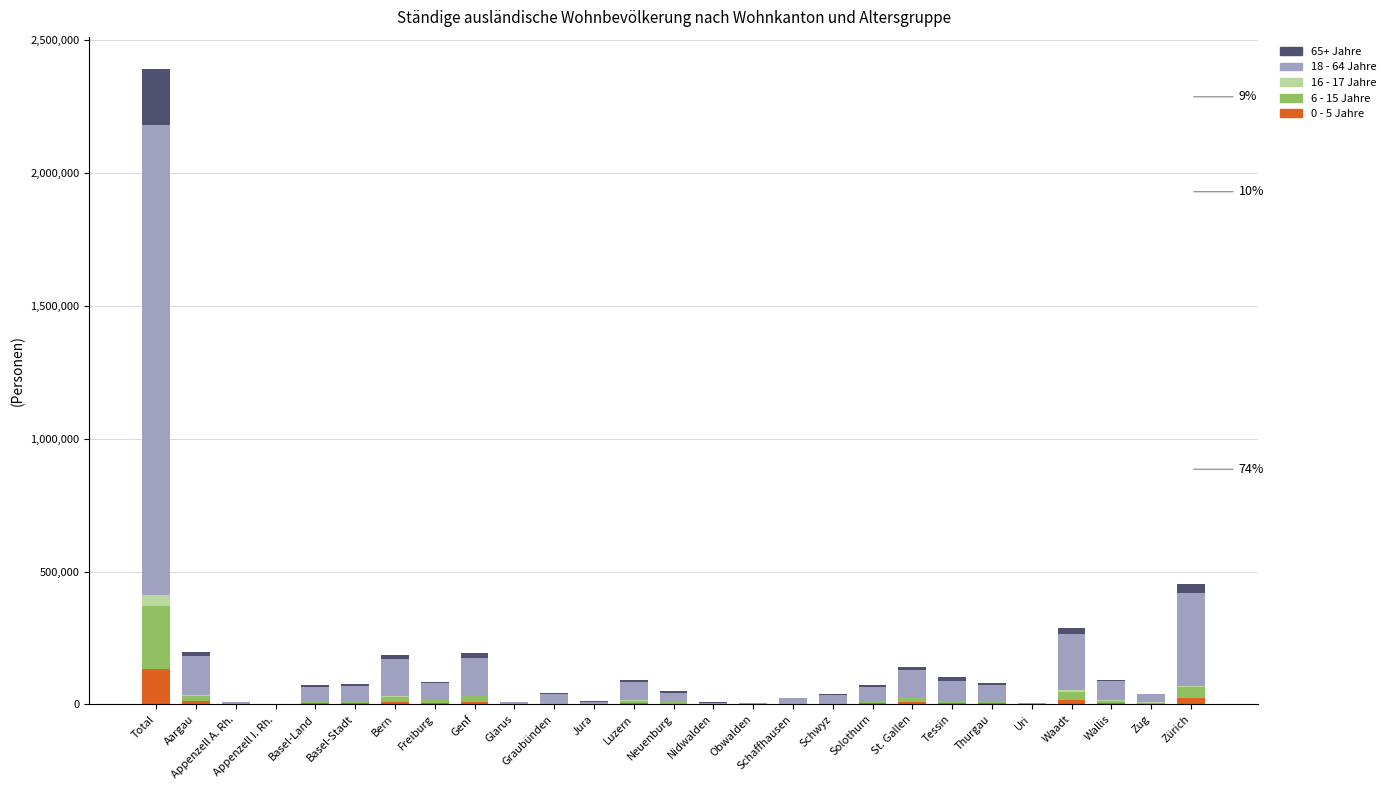

The 0 - 5 Jahre series shows 133096 at Total. True or false?

True